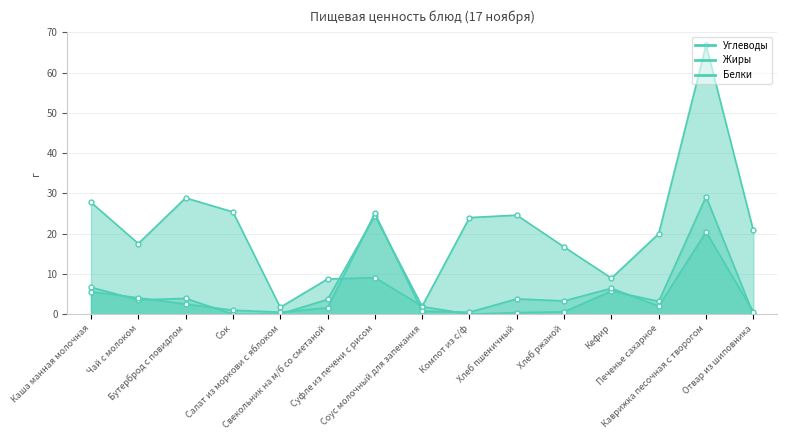

What is the sum of the Белки values at Салат из моркови с яблоком and Хлеб ржаной?

3.8